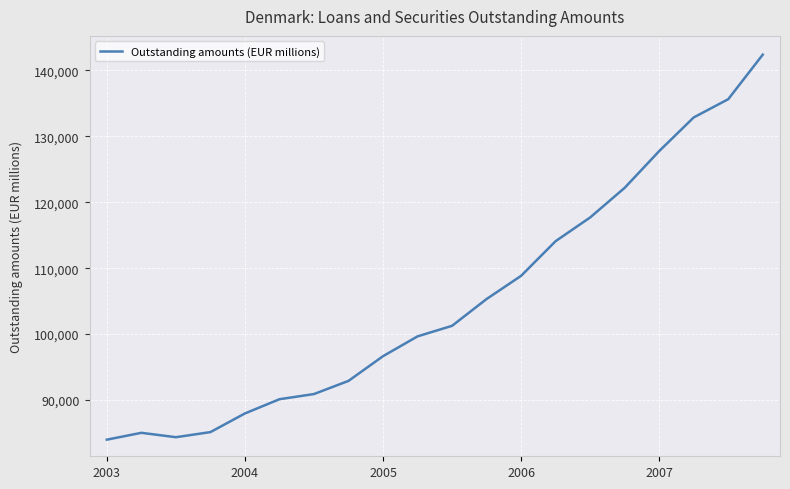

What is the maximum value shown in the chart?

142371.3